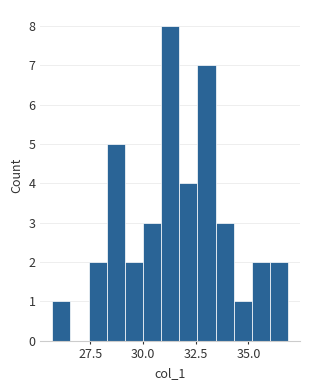

Around what value on the x-axis is the tallest bar? Give the approximate position of its centre, as read against the axis.

31.5